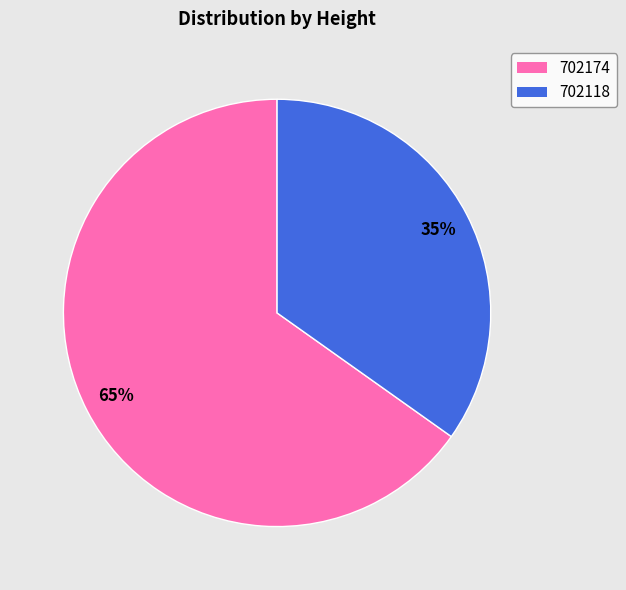

To the nearest percent, what percentage of the pie is 702174?

65%